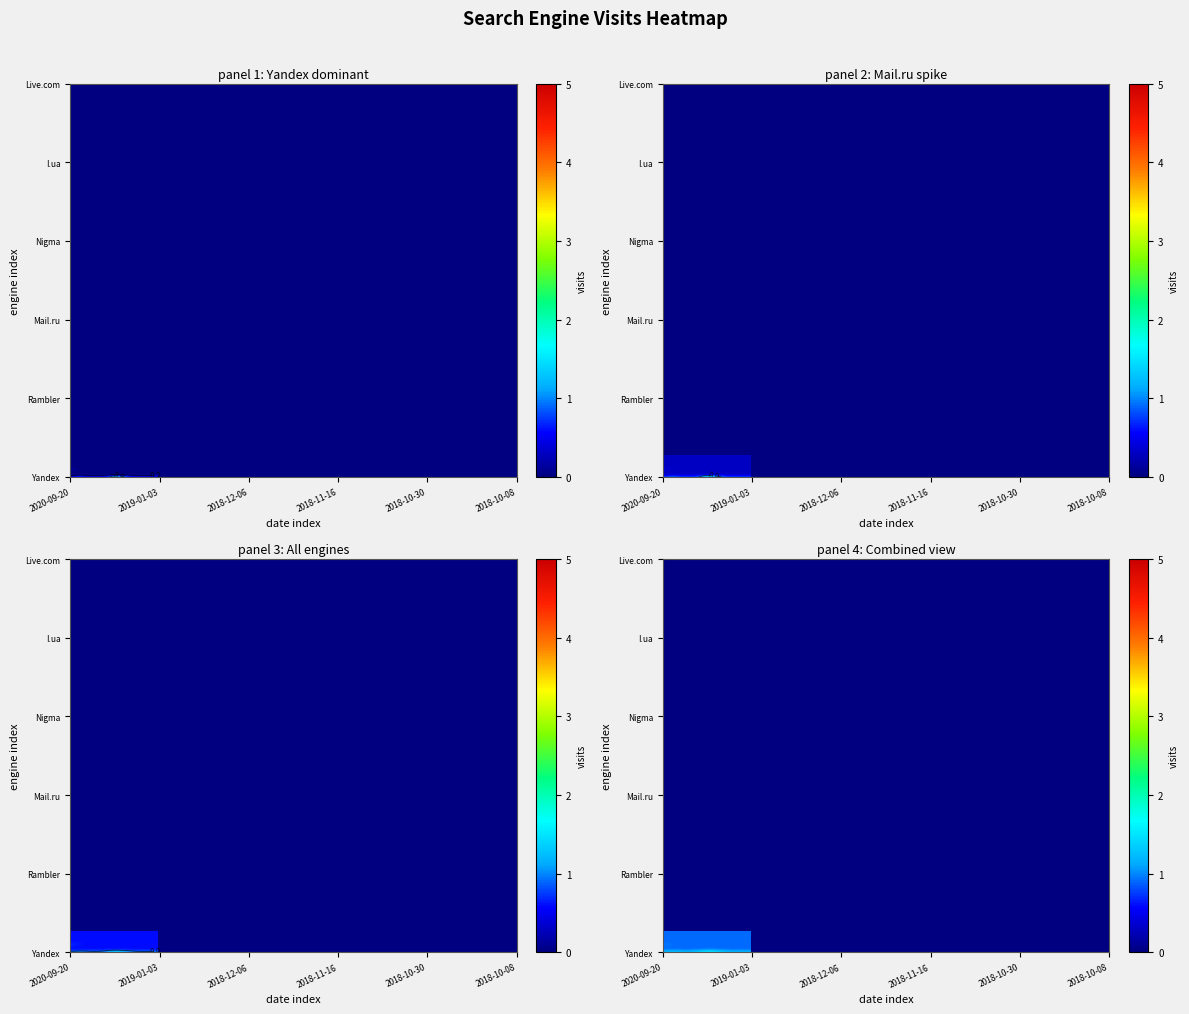

Reading left to right, transcribe all the data shown in this chart.

Yandex: 2020-09-20=0	2019-05-13=1	2019-01-27=1	2019-01-25=1	2019-01-22=3	2019-01-19=1	2019-01-12=1	2019-01-09=1	2019-01-03=1	2018-12-31=1	2018-12-21=1	2018-12-20=1	2018-12-16=1	2018-12-11=1	2018-12-08=1	2018-12-07=1	2018-12-06=1	2018-12-03=1	2018-12-01=1	2018-11-28=4	2018-11-23=5	2018-11-19=1	2018-11-17=2	2018-11-16=2	2018-11-15=2	2018-11-13=2	2018-11-10=1	2018-11-09=1	2018-11-08=1	2018-11-05=1	2018-11-02=1	2018-10-30=1	2018-10-26=1	2018-10-24=1	2018-10-20=1	2018-10-18=1	2018-10-16=1	2018-10-14=1	2018-10-12=1	2018-10-08=1
Meta.ua: 2020-09-20=0	2019-05-13=0	2019-01-27=0	2019-01-25=0	2019-01-22=0	2019-01-19=0	2019-01-12=0	2019-01-09=0	2019-01-03=0	2018-12-31=0	2018-12-21=0	2018-12-20=0	2018-12-16=0	2018-12-11=0	2018-12-08=0	2018-12-07=0	2018-12-06=0	2018-12-03=0	2018-12-01=0	2018-11-28=0	2018-11-23=0	2018-11-19=0	2018-11-17=0	2018-11-16=0	2018-11-15=0	2018-11-13=0	2018-11-10=0	2018-11-09=0	2018-11-08=0	2018-11-05=0	2018-11-02=0	2018-10-30=0	2018-10-26=0	2018-10-24=0	2018-10-20=0	2018-10-18=0	2018-10-16=0	2018-10-14=0	2018-10-12=0	2018-10-08=0
Rambler: 2020-09-20=0	2019-05-13=0	2019-01-27=0	2019-01-25=0	2019-01-22=0	2019-01-19=0	2019-01-12=0	2019-01-09=0	2019-01-03=0	2018-12-31=0	2018-12-21=0	2018-12-20=0	2018-12-16=0	2018-12-11=0	2018-12-08=0	2018-12-07=0	2018-12-06=0	2018-12-03=0	2018-12-01=0	2018-11-28=0	2018-11-23=0	2018-11-19=0	2018-11-17=0	2018-11-16=0	2018-11-15=0	2018-11-13=0	2018-11-10=0	2018-11-09=0	2018-11-08=0	2018-11-05=0	2018-11-02=0	2018-10-30=0	2018-10-26=0	2018-10-24=0	2018-10-20=0	2018-10-18=0	2018-10-16=0	2018-10-14=0	2018-10-12=0	2018-10-08=0
Ukr.net: 2020-09-20=0	2019-05-13=0	2019-01-27=0	2019-01-25=0	2019-01-22=0	2019-01-19=0	2019-01-12=0	2019-01-09=0	2019-01-03=0	2018-12-31=0	2018-12-21=0	2018-12-20=0	2018-12-16=0	2018-12-11=0	2018-12-08=0	2018-12-07=0	2018-12-06=0	2018-12-03=0	2018-12-01=0	2018-11-28=0	2018-11-23=0	2018-11-19=0	2018-11-17=0	2018-11-16=0	2018-11-15=0	2018-11-13=0	2018-11-10=0	2018-11-09=0	2018-11-08=0	2018-11-05=0	2018-11-02=0	2018-10-30=0	2018-10-26=0	2018-10-24=0	2018-10-20=0	2018-10-18=0	2018-10-16=0	2018-10-14=0	2018-10-12=0	2018-10-08=0
Mail.ru: 2020-09-20=1	2019-05-13=0	2019-01-27=0	2019-01-25=0	2019-01-22=0	2019-01-19=0	2019-01-12=0	2019-01-09=0	2019-01-03=0	2018-12-31=0	2018-12-21=0	2018-12-20=0	2018-12-16=0	2018-12-11=0	2018-12-08=0	2018-12-07=0	2018-12-06=0	2018-12-03=0	2018-12-01=0	2018-11-28=0	2018-11-23=0	2018-11-19=0	2018-11-17=0	2018-11-16=0	2018-11-15=0	2018-11-13=0	2018-11-10=0	2018-11-09=0	2018-11-08=0	2018-11-05=0	2018-11-02=0	2018-10-30=0	2018-10-26=0	2018-10-24=0	2018-10-20=0	2018-10-18=0	2018-10-16=0	2018-10-14=0	2018-10-12=0	2018-10-08=0
Bing.com: 2020-09-20=0	2019-05-13=0	2019-01-27=0	2019-01-25=0	2019-01-22=0	2019-01-19=0	2019-01-12=0	2019-01-09=0	2019-01-03=0	2018-12-31=0	2018-12-21=0	2018-12-20=0	2018-12-16=0	2018-12-11=0	2018-12-08=0	2018-12-07=0	2018-12-06=0	2018-12-03=0	2018-12-01=0	2018-11-28=0	2018-11-23=0	2018-11-19=0	2018-11-17=0	2018-11-16=0	2018-11-15=0	2018-11-13=0	2018-11-10=0	2018-11-09=0	2018-11-08=0	2018-11-05=0	2018-11-02=0	2018-10-30=0	2018-10-26=0	2018-10-24=0	2018-10-20=0	2018-10-18=0	2018-10-16=0	2018-10-14=0	2018-10-12=0	2018-10-08=0
QIP.ru: 2020-09-20=0	2019-05-13=0	2019-01-27=0	2019-01-25=0	2019-01-22=0	2019-01-19=0	2019-01-12=0	2019-01-09=0	2019-01-03=0	2018-12-31=0	2018-12-21=0	2018-12-20=0	2018-12-16=0	2018-12-11=0	2018-12-08=0	2018-12-07=0	2018-12-06=0	2018-12-03=0	2018-12-01=0	2018-11-28=0	2018-11-23=0	2018-11-19=0	2018-11-17=0	2018-11-16=0	2018-11-15=0	2018-11-13=0	2018-11-10=0	2018-11-09=0	2018-11-08=0	2018-11-05=0	2018-11-02=0	2018-10-30=0	2018-10-26=0	2018-10-24=0	2018-10-20=0	2018-10-18=0	2018-10-16=0	2018-10-14=0	2018-10-12=0	2018-10-08=0
Nigma: 2020-09-20=0	2019-05-13=0	2019-01-27=0	2019-01-25=0	2019-01-22=0	2019-01-19=0	2019-01-12=0	2019-01-09=0	2019-01-03=0	2018-12-31=0	2018-12-21=0	2018-12-20=0	2018-12-16=0	2018-12-11=0	2018-12-08=0	2018-12-07=0	2018-12-06=0	2018-12-03=0	2018-12-01=0	2018-11-28=0	2018-11-23=0	2018-11-19=0	2018-11-17=0	2018-11-16=0	2018-11-15=0	2018-11-13=0	2018-11-10=0	2018-11-09=0	2018-11-08=0	2018-11-05=0	2018-11-02=0	2018-10-30=0	2018-10-26=0	2018-10-24=0	2018-10-20=0	2018-10-18=0	2018-10-16=0	2018-10-14=0	2018-10-12=0	2018-10-08=0
Yahoo!: 2020-09-20=0	2019-05-13=0	2019-01-27=0	2019-01-25=0	2019-01-22=0	2019-01-19=0	2019-01-12=0	2019-01-09=0	2019-01-03=0	2018-12-31=0	2018-12-21=0	2018-12-20=0	2018-12-16=0	2018-12-11=0	2018-12-08=0	2018-12-07=0	2018-12-06=0	2018-12-03=0	2018-12-01=0	2018-11-28=0	2018-11-23=0	2018-11-19=0	2018-11-17=0	2018-11-16=0	2018-11-15=0	2018-11-13=0	2018-11-10=0	2018-11-09=0	2018-11-08=0	2018-11-05=0	2018-11-02=0	2018-10-30=0	2018-10-26=0	2018-10-24=0	2018-10-20=0	2018-10-18=0	2018-10-16=0	2018-10-14=0	2018-10-12=0	2018-10-08=0
I.ua: 2020-09-20=0	2019-05-13=0	2019-01-27=0	2019-01-25=0	2019-01-22=0	2019-01-19=0	2019-01-12=0	2019-01-09=0	2019-01-03=0	2018-12-31=0	2018-12-21=0	2018-12-20=0	2018-12-16=0	2018-12-11=0	2018-12-08=0	2018-12-07=0	2018-12-06=0	2018-12-03=0	2018-12-01=0	2018-11-28=0	2018-11-23=0	2018-11-19=0	2018-11-17=0	2018-11-16=0	2018-11-15=0	2018-11-13=0	2018-11-10=0	2018-11-09=0	2018-11-08=0	2018-11-05=0	2018-11-02=0	2018-10-30=0	2018-10-26=0	2018-10-24=0	2018-10-20=0	2018-10-18=0	2018-10-16=0	2018-10-14=0	2018-10-12=0	2018-10-08=0
Google: 2020-09-20=0	2019-05-13=0	2019-01-27=0	2019-01-25=0	2019-01-22=0	2019-01-19=0	2019-01-12=0	2019-01-09=0	2019-01-03=0	2018-12-31=0	2018-12-21=0	2018-12-20=0	2018-12-16=0	2018-12-11=0	2018-12-08=0	2018-12-07=0	2018-12-06=0	2018-12-03=0	2018-12-01=0	2018-11-28=0	2018-11-23=0	2018-11-19=0	2018-11-17=0	2018-11-16=0	2018-11-15=0	2018-11-13=0	2018-11-10=0	2018-11-09=0	2018-11-08=0	2018-11-05=0	2018-11-02=0	2018-10-30=0	2018-10-26=0	2018-10-24=0	2018-10-20=0	2018-10-18=0	2018-10-16=0	2018-10-14=0	2018-10-12=0	2018-10-08=0
Live.com: 2020-09-20=0	2019-05-13=0	2019-01-27=0	2019-01-25=0	2019-01-22=0	2019-01-19=0	2019-01-12=0	2019-01-09=0	2019-01-03=0	2018-12-31=0	2018-12-21=0	2018-12-20=0	2018-12-16=0	2018-12-11=0	2018-12-08=0	2018-12-07=0	2018-12-06=0	2018-12-03=0	2018-12-01=0	2018-11-28=0	2018-11-23=0	2018-11-19=0	2018-11-17=0	2018-11-16=0	2018-11-15=0	2018-11-13=0	2018-11-10=0	2018-11-09=0	2018-11-08=0	2018-11-05=0	2018-11-02=0	2018-10-30=0	2018-10-26=0	2018-10-24=0	2018-10-20=0	2018-10-18=0	2018-10-16=0	2018-10-14=0	2018-10-12=0	2018-10-08=0